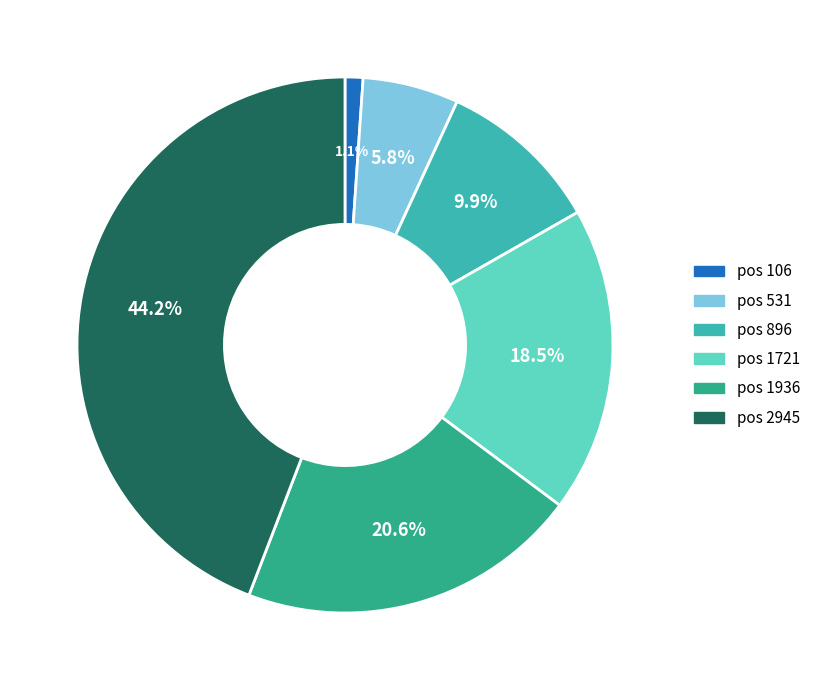

Is there a majority slice in this chart?

No